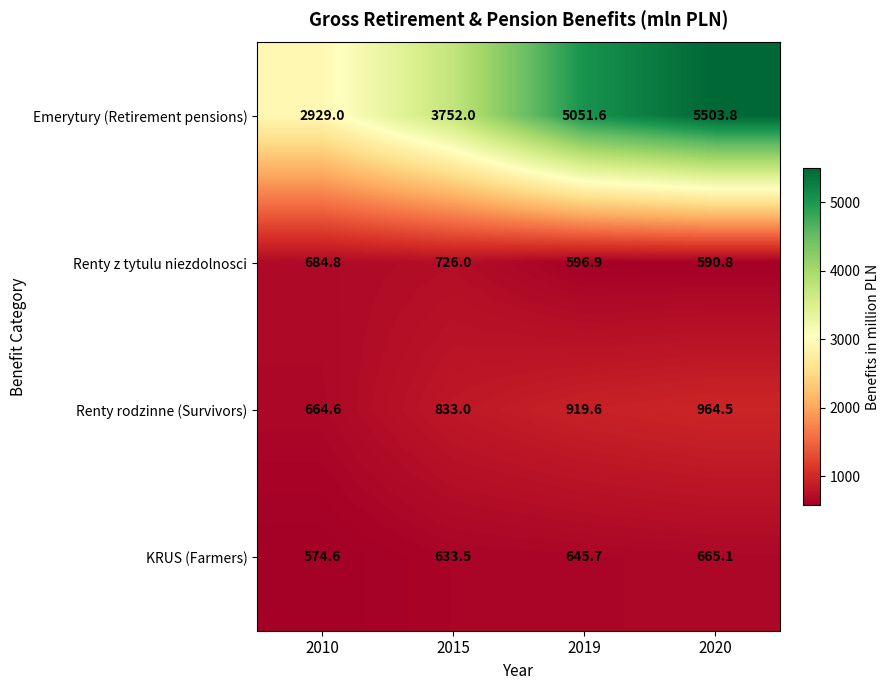

How many data points does each series have?

4